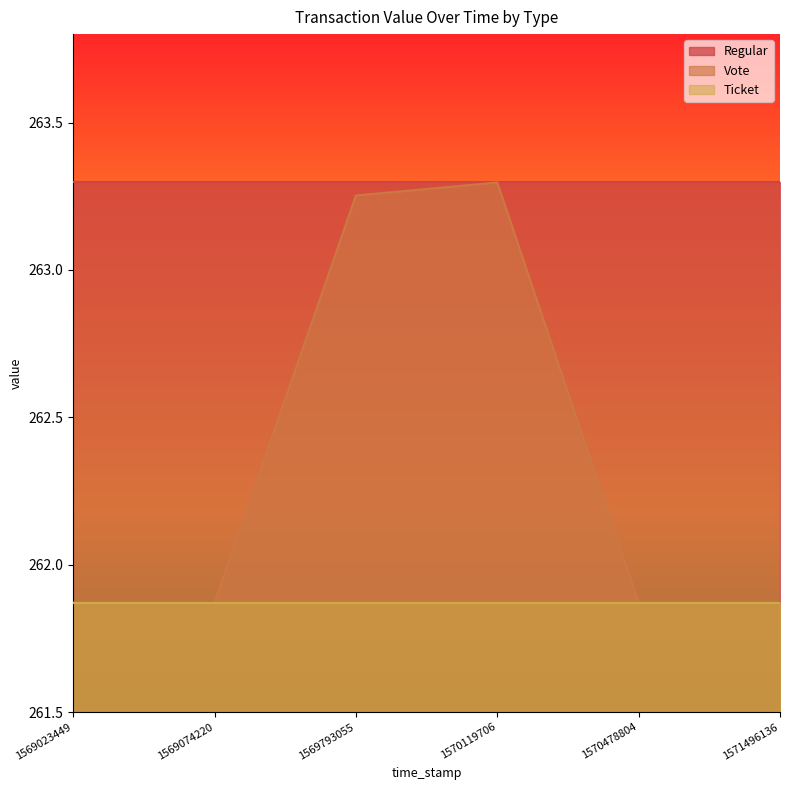

Rank the categories by Ticket value from lowest to highest.

1569023449, 1569074220, 1569793055, 1570119706, 1570478804, 1571496136